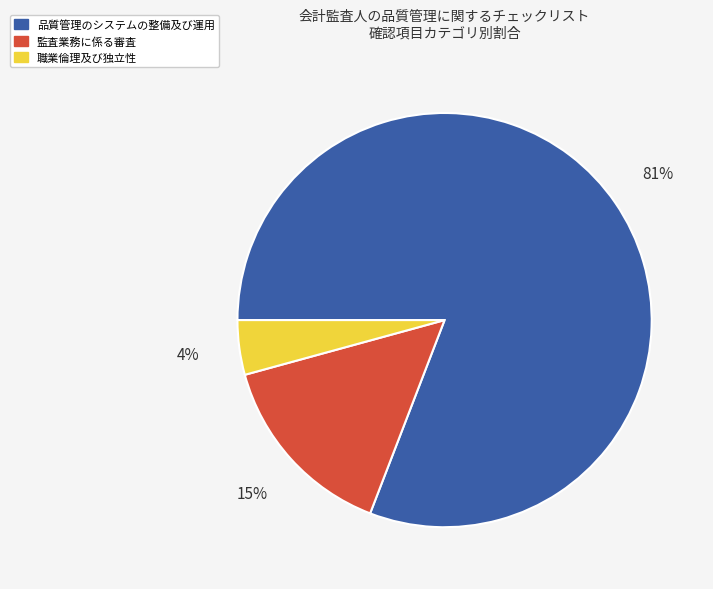

True or false: 監査業務に係る審査 accounts for 25% of the total.

False